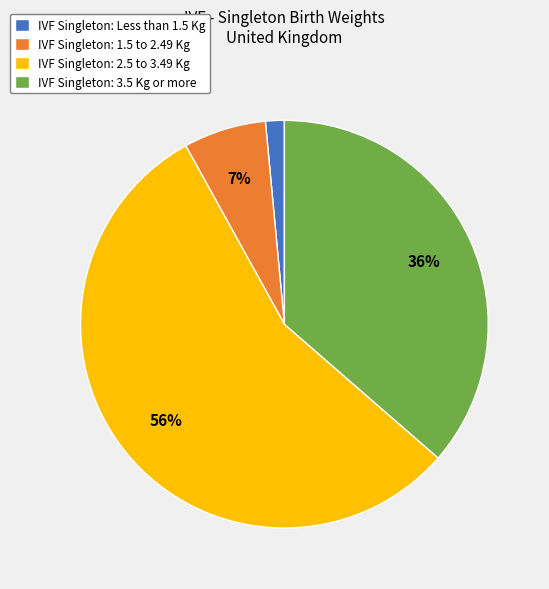

How many segments does this pie chart have?

4